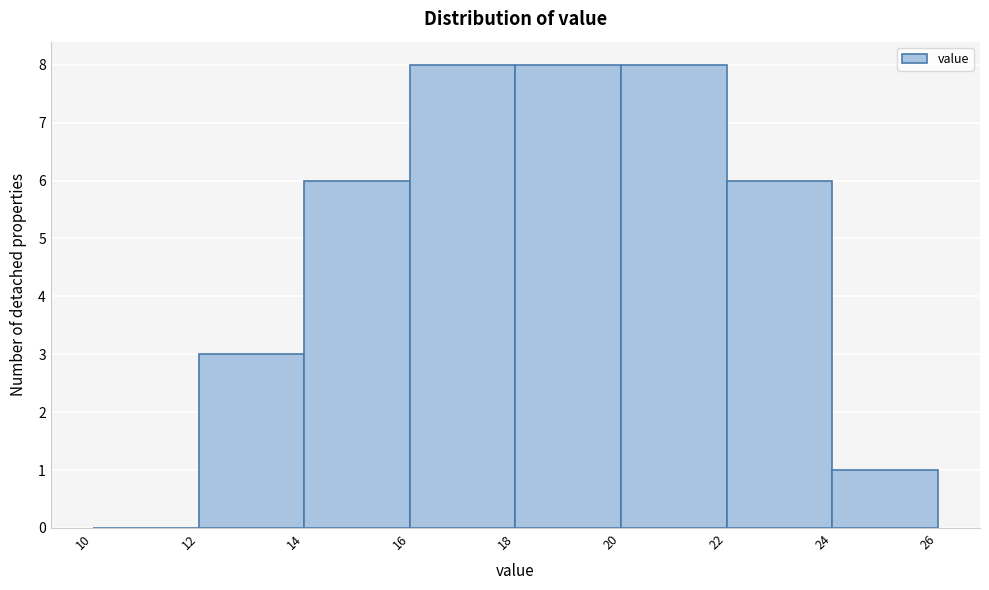

Reading left to right, transcribe this chart: for each bar, give the range it covers on the x-axis and its height. The values are not printed on the chart, so give them approximately, as read against the axis.

10 to 12: 0
12 to 14: 3
14 to 16: 6
16 to 18: 8
18 to 20: 8
20 to 22: 8
22 to 24: 6
24 to 26: 1